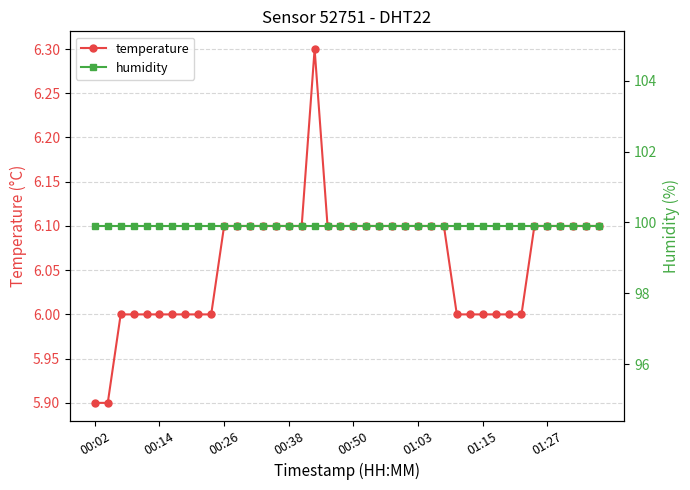

Is it true that humidity equals 168.4 at 27?

False